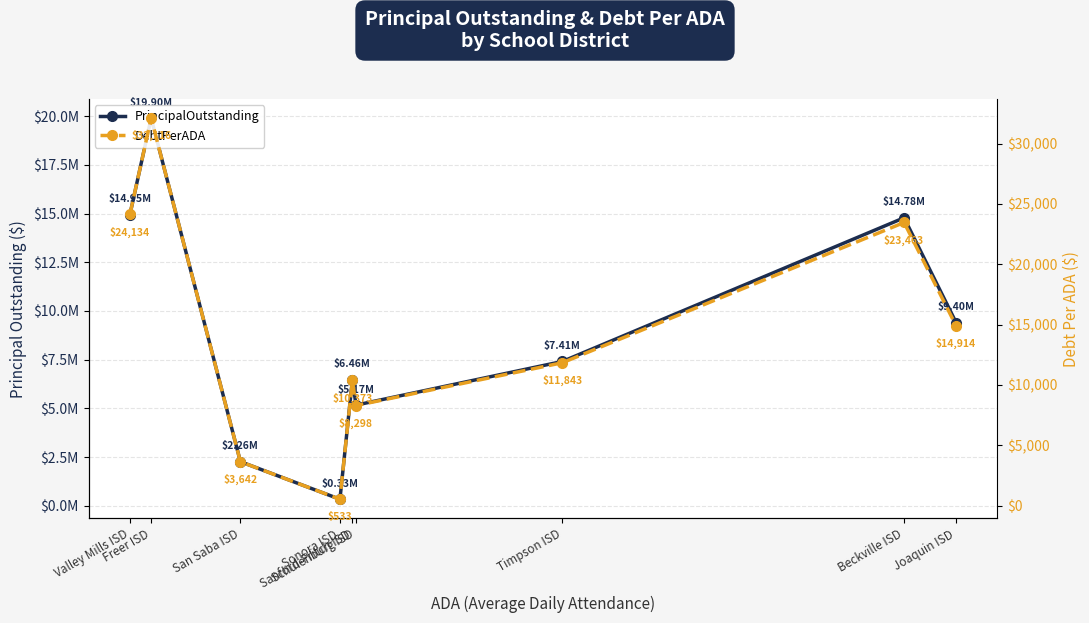

Where does the DebtPerADA series first go above 11843?

Valley Mills ISD